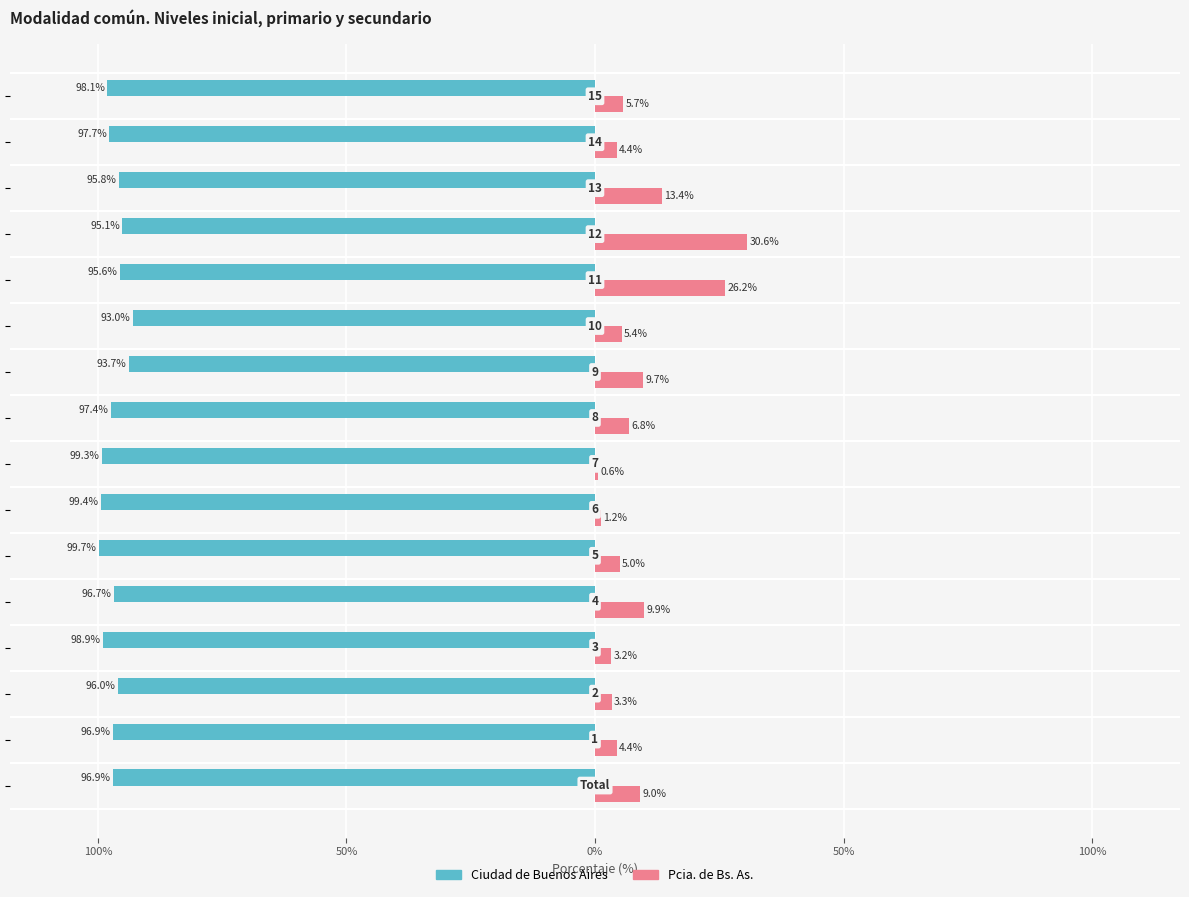

What are all the series names shown in the legend?

Ciudad de Buenos Aires, Pcia. de Bs. As.